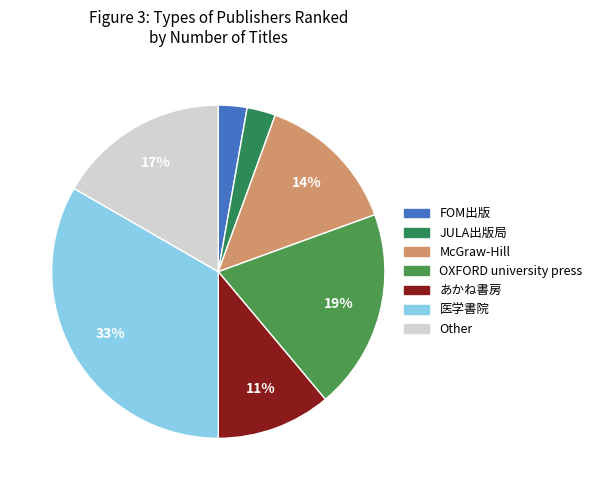

What percentage is the 医学書院 slice, to the nearest percent?

33%